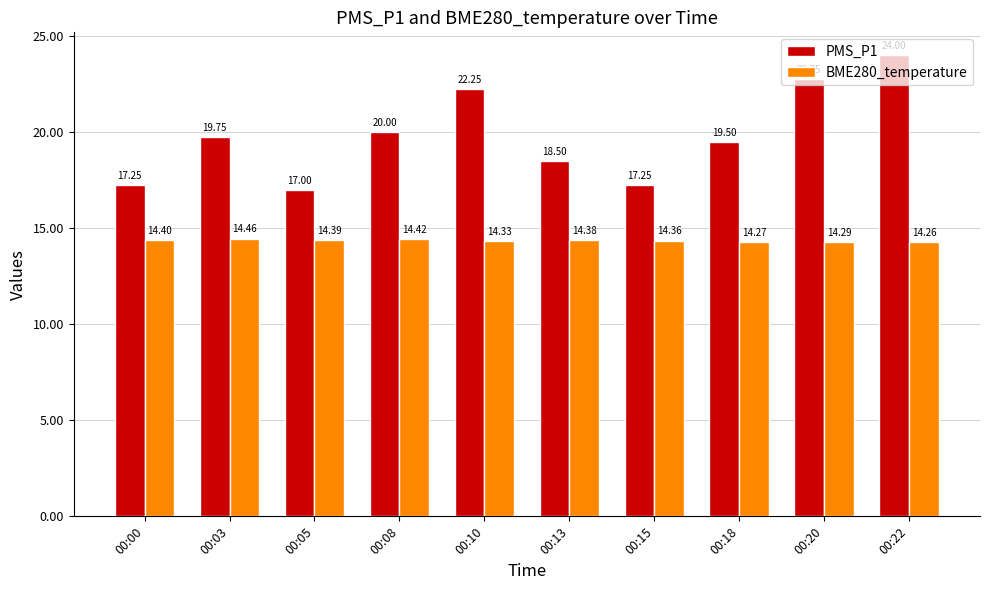

Between 00:08 and 00:13, which series saw the biggest shift?

PMS_P1